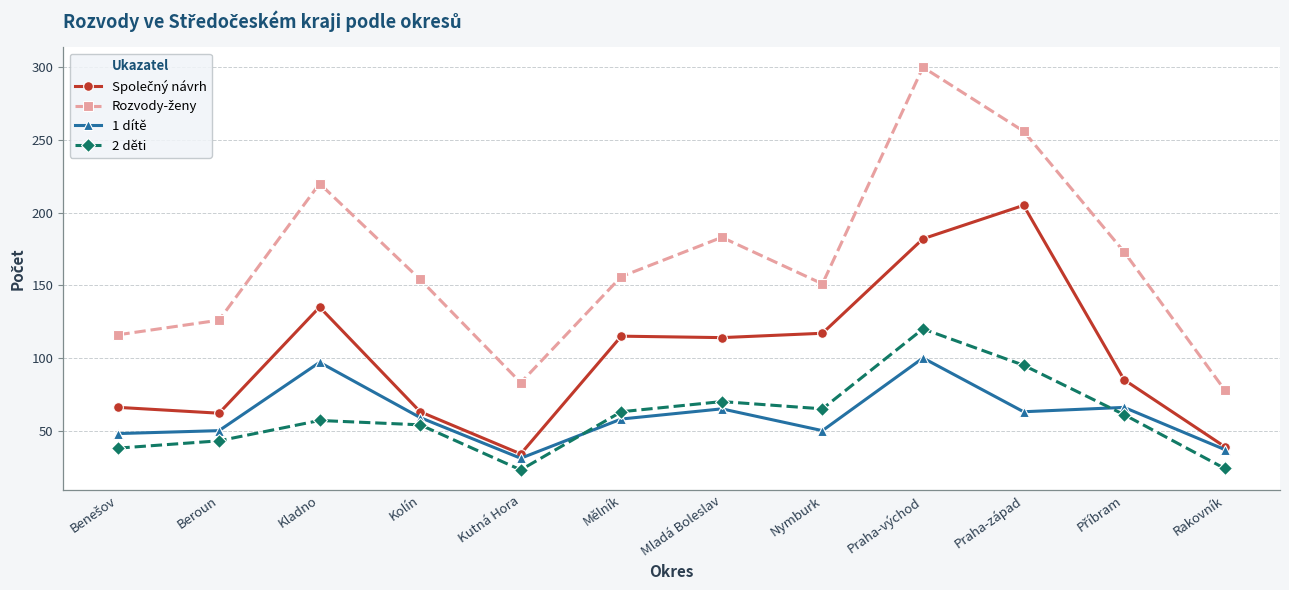

What is the spread (max minus min) of values at Kutná Hora?

60